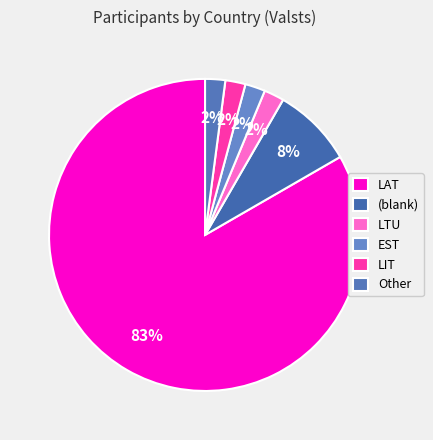

Does LTU account for over 50% of the chart?

No